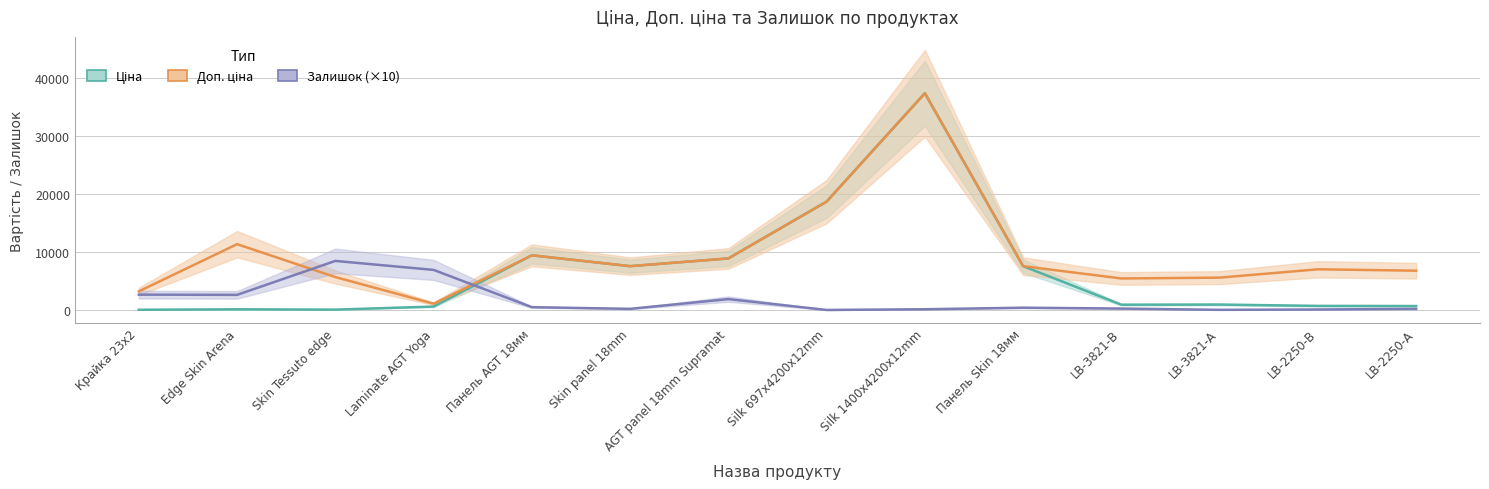

What is the maximum value for Залишок?

8450.0